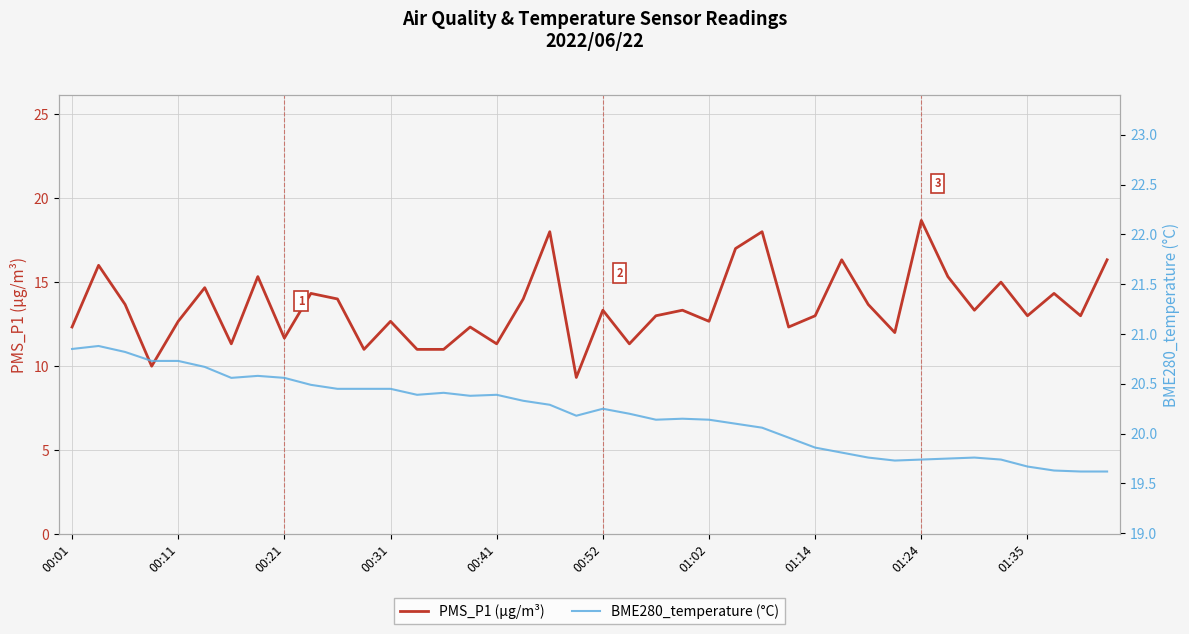

How many interior local peaks does the PMS_P1 (µg/m³) series have?

14